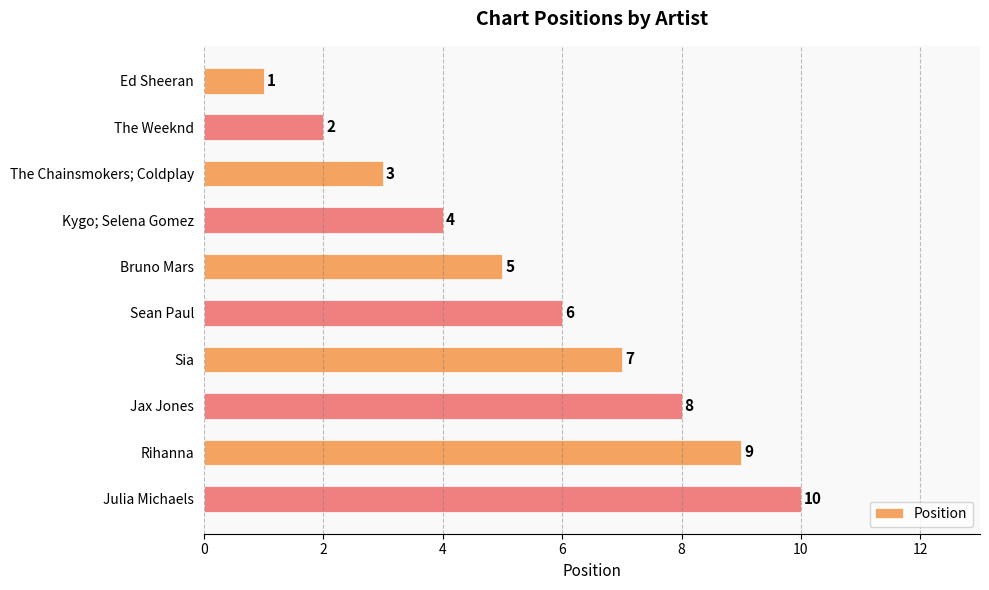

What is the sum of all values?

55